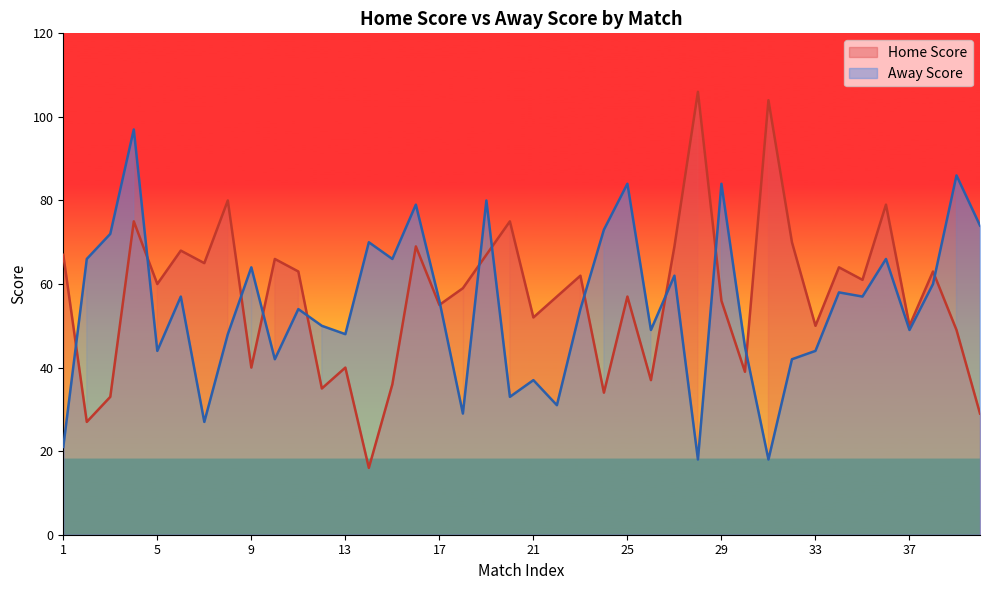

True or false: Home Score has a value of 63 at 11.

True